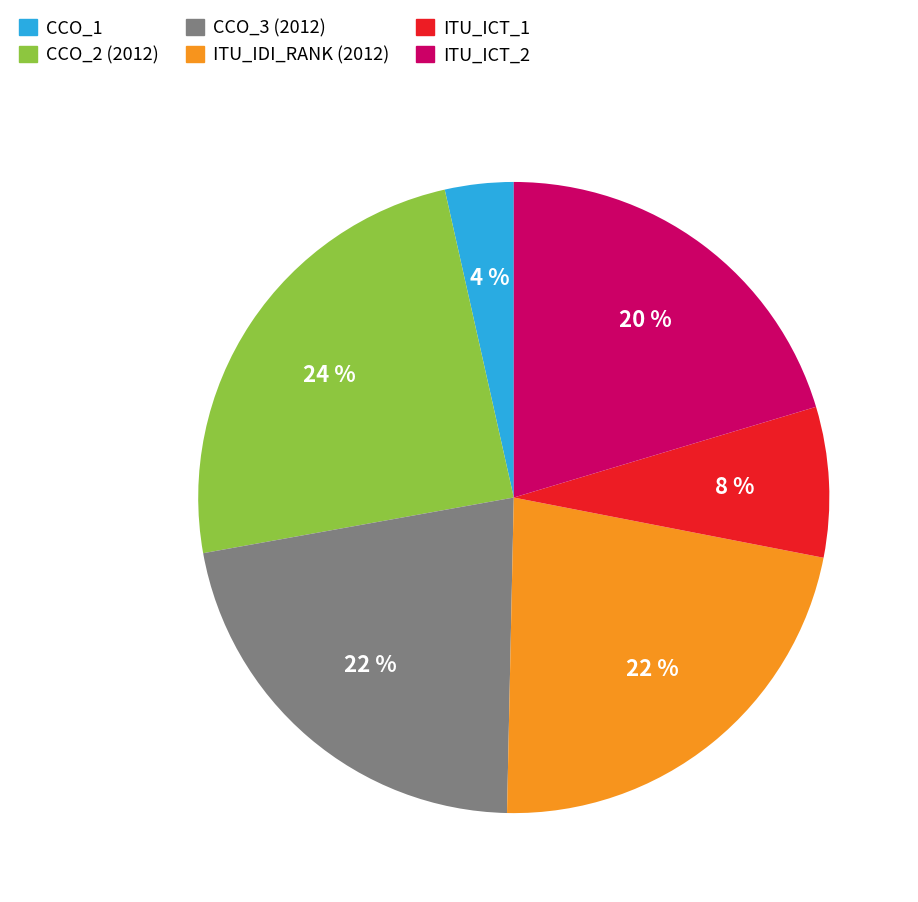

To the nearest percent, what is the difference between the ITU_IDI_RANK (2012) and CCO_2 (2012) slice percentages?

2%